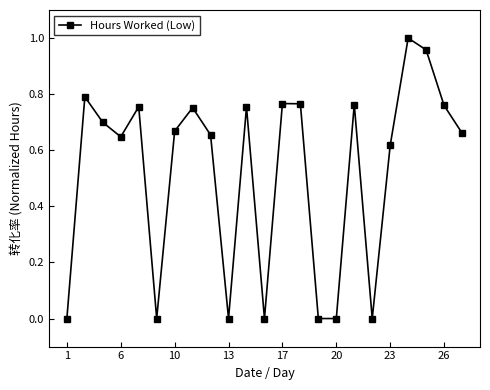

Count the number of categories in the chart.

23